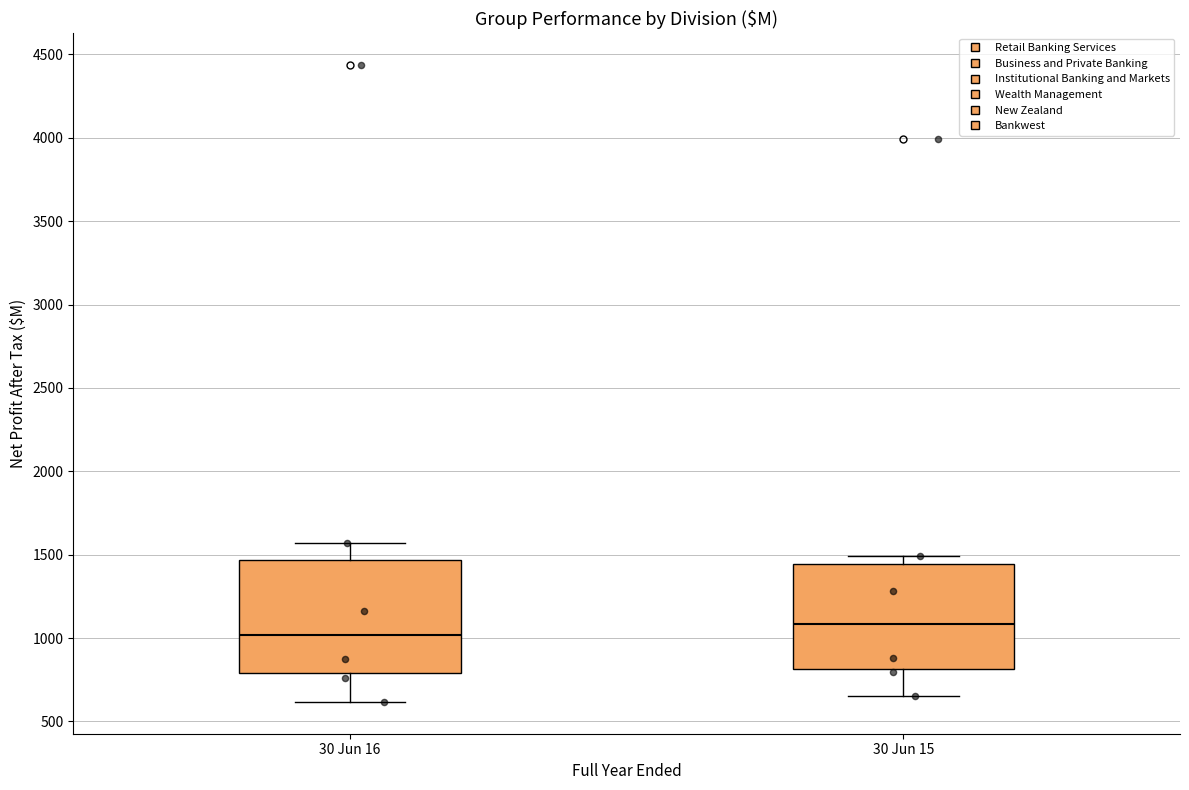

Which box has the lowest median line?

30 Jun 16